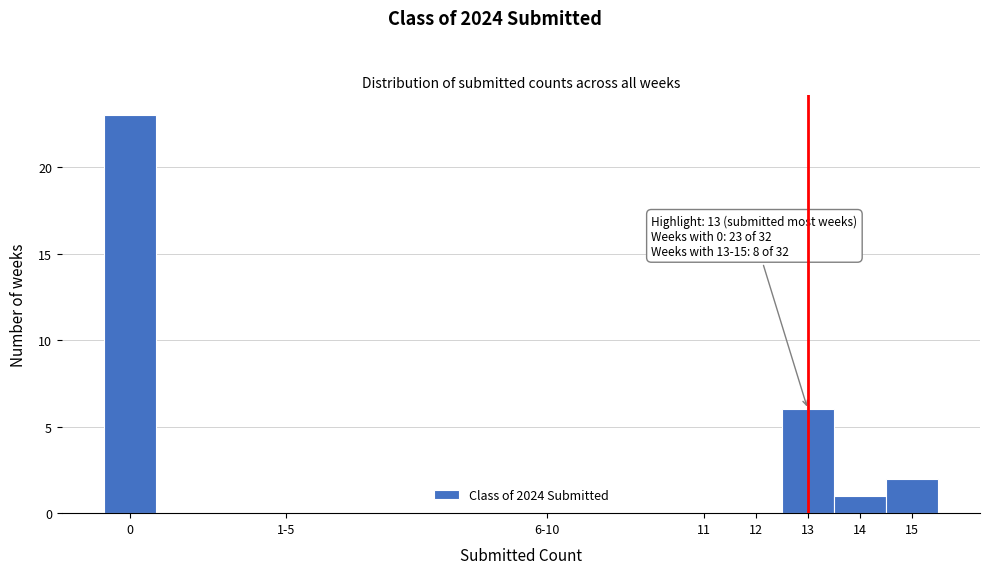

Reading left to right, what are all the values shown in this chart?

0=23	1-5=0	6-10=0	11=0	12=0	13=6	14=1	15=2